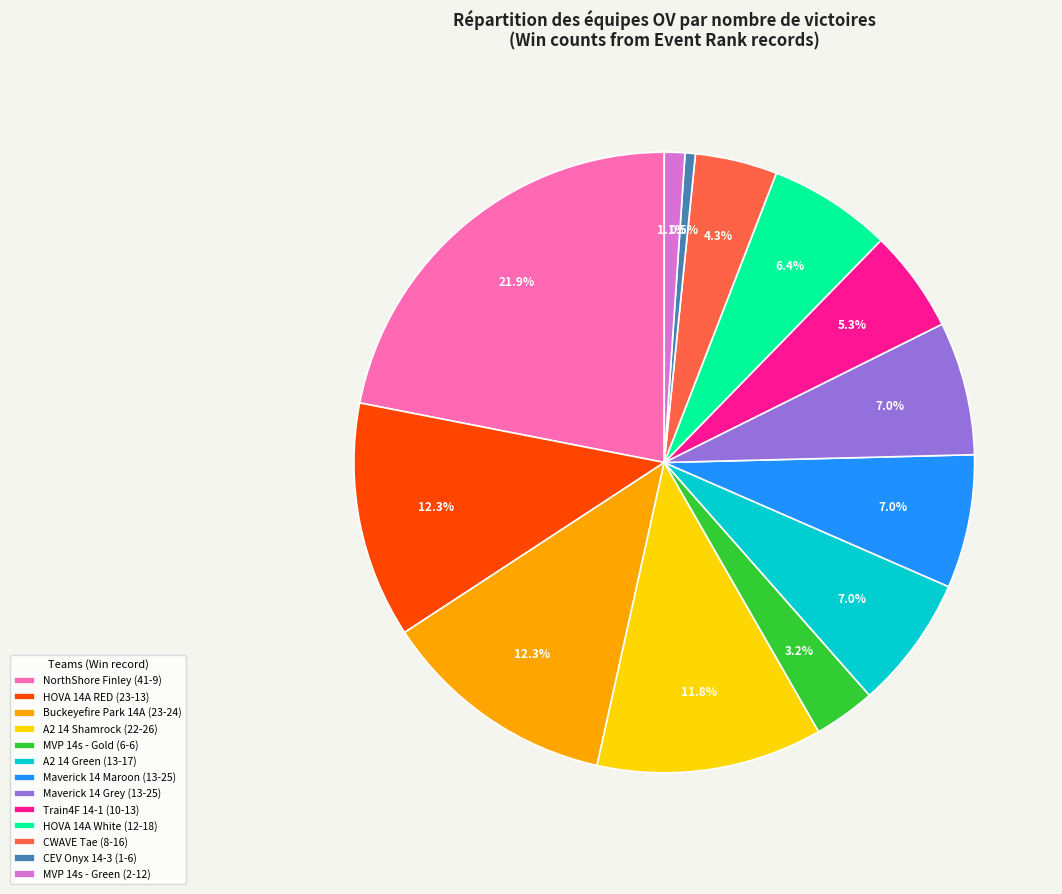

How many slices are in this pie chart?

13